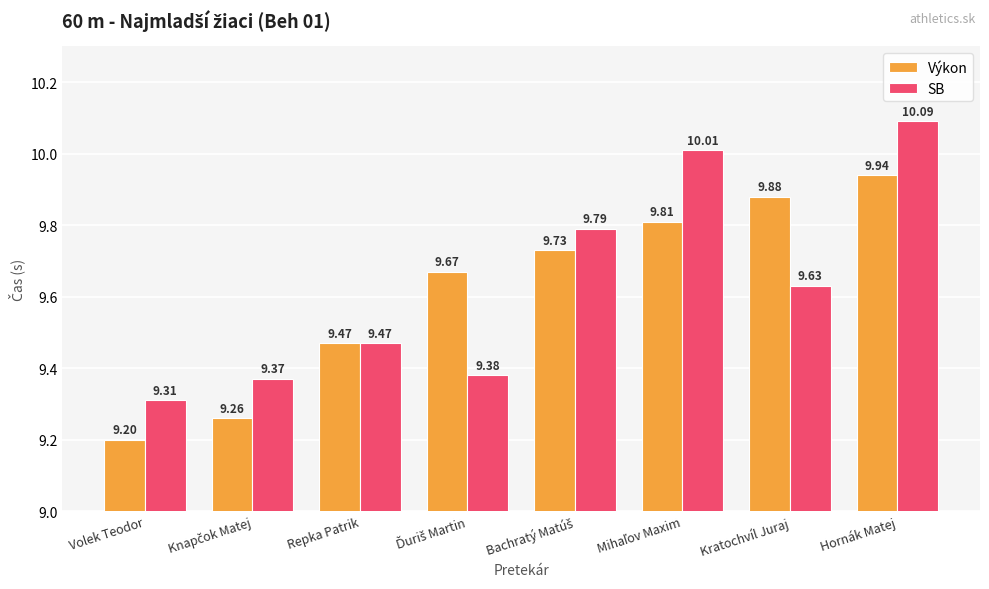

How many groups of bars are there?

8